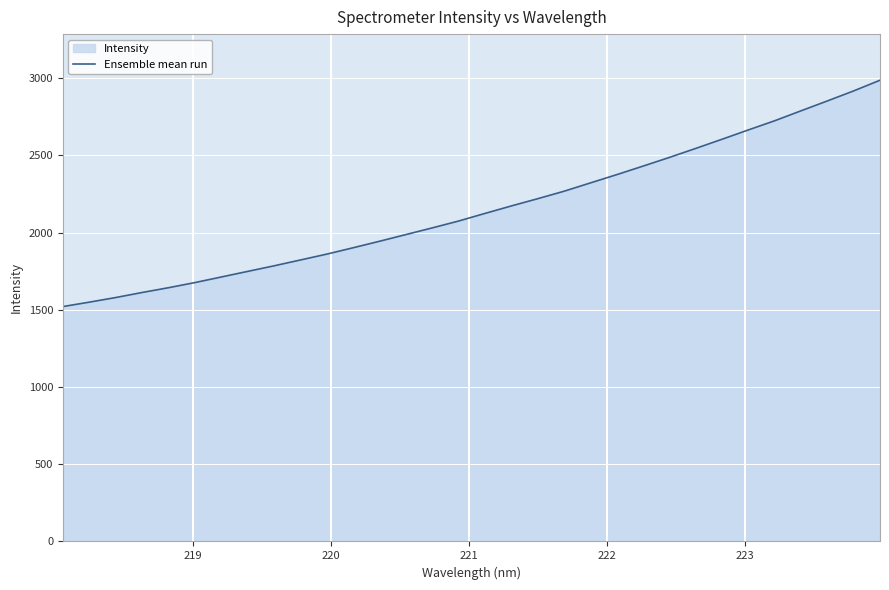

What is the difference between the maximum and minimum values?

1465.9